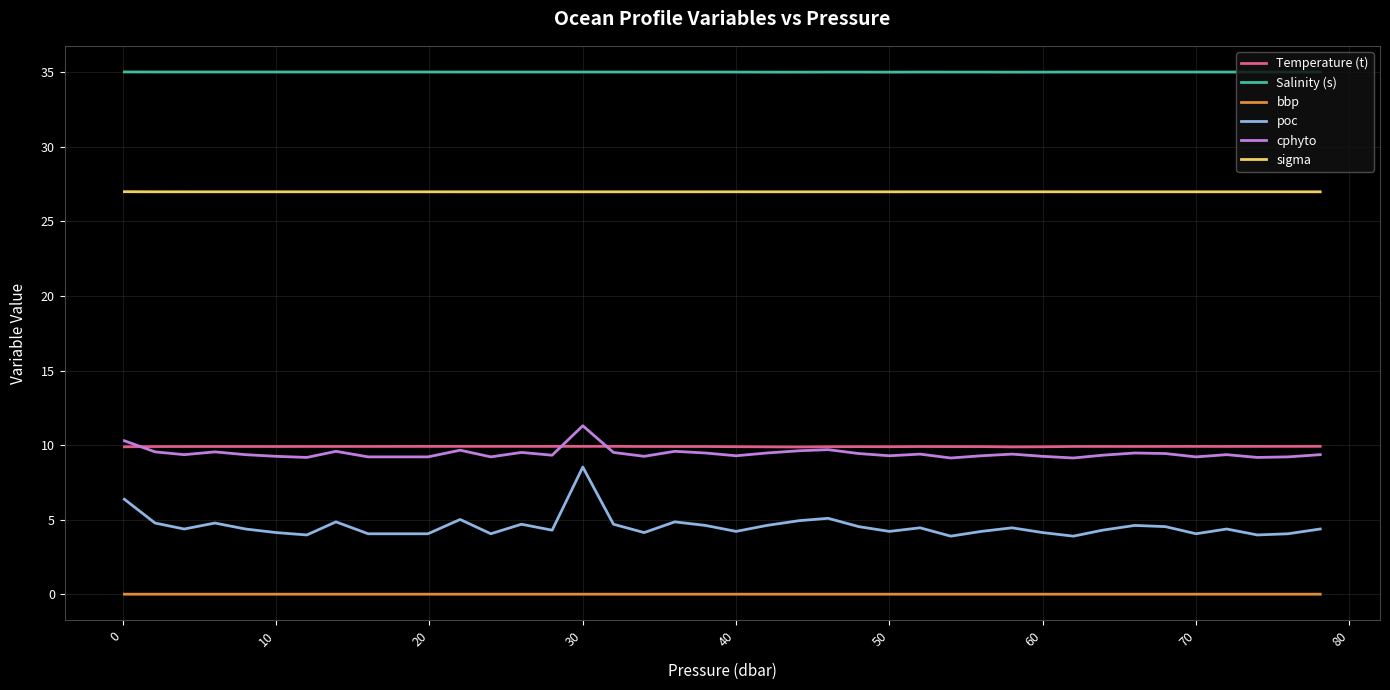

True or false: Temperature (t) and sigma intersect in this chart.

False